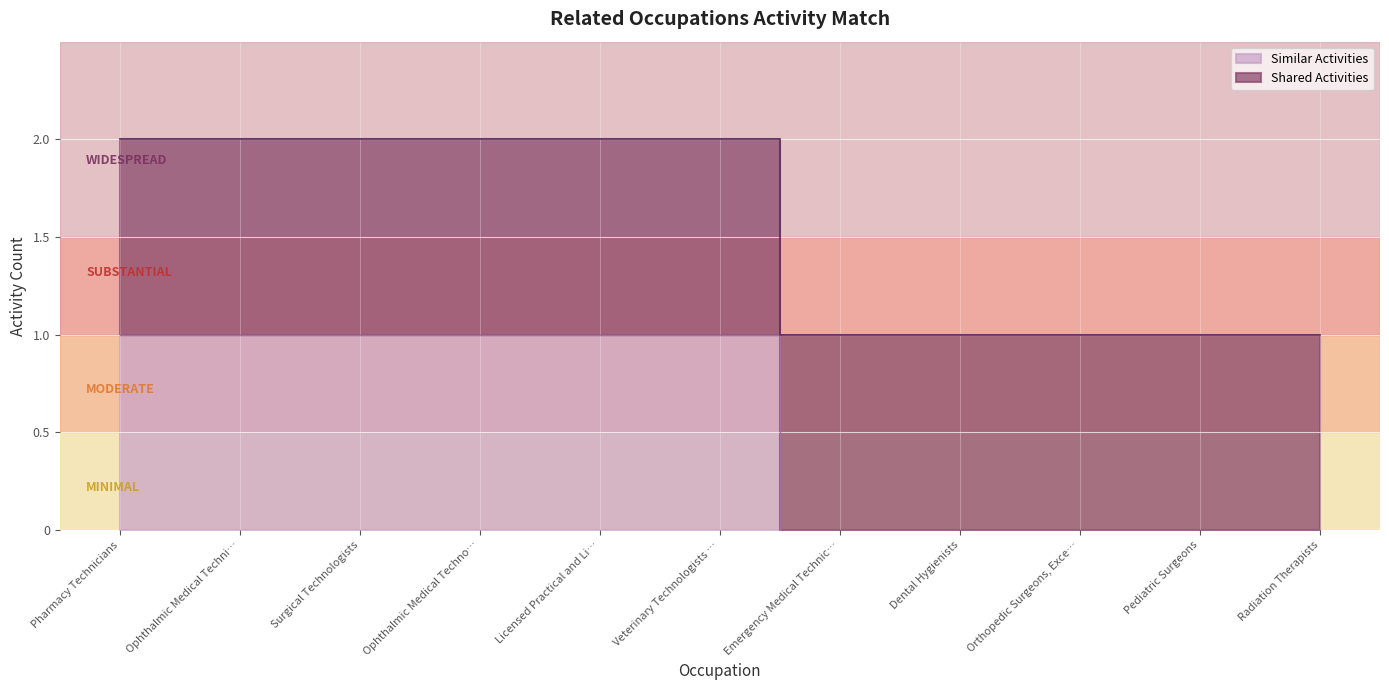

Is it true that the value at Emergency Medical Technic… is 1?

False